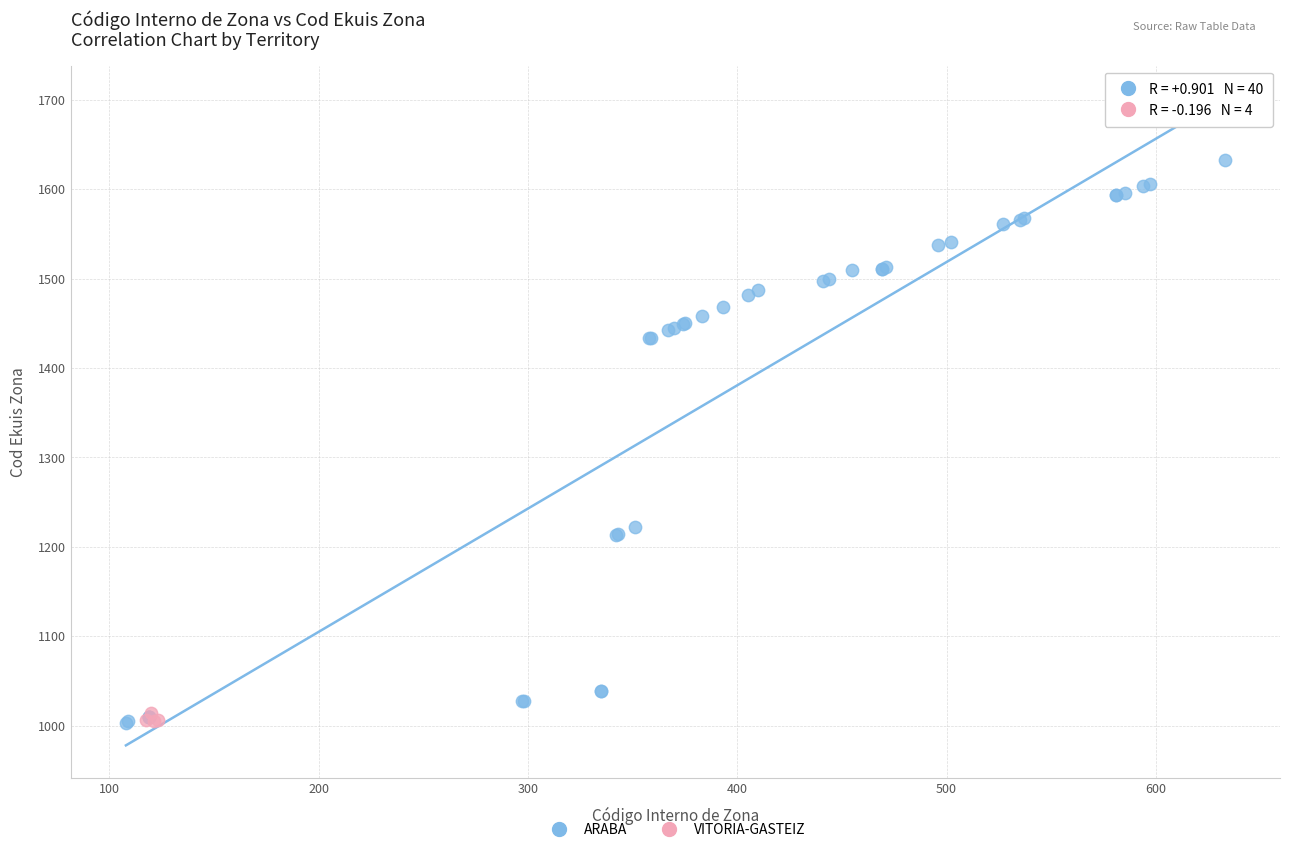

Which series has the largest Y range (max minus min)?

ARABA